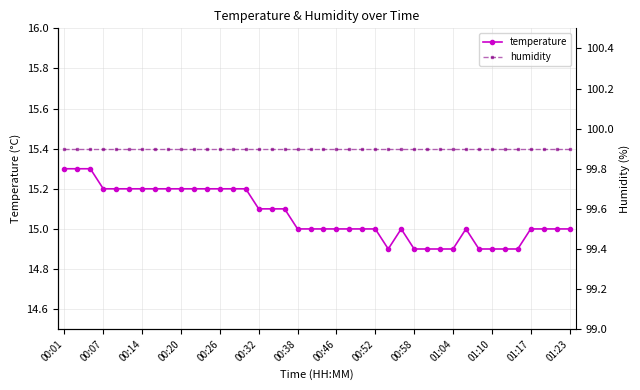

The value of temperature at 37 is 15.0. True or false?

True